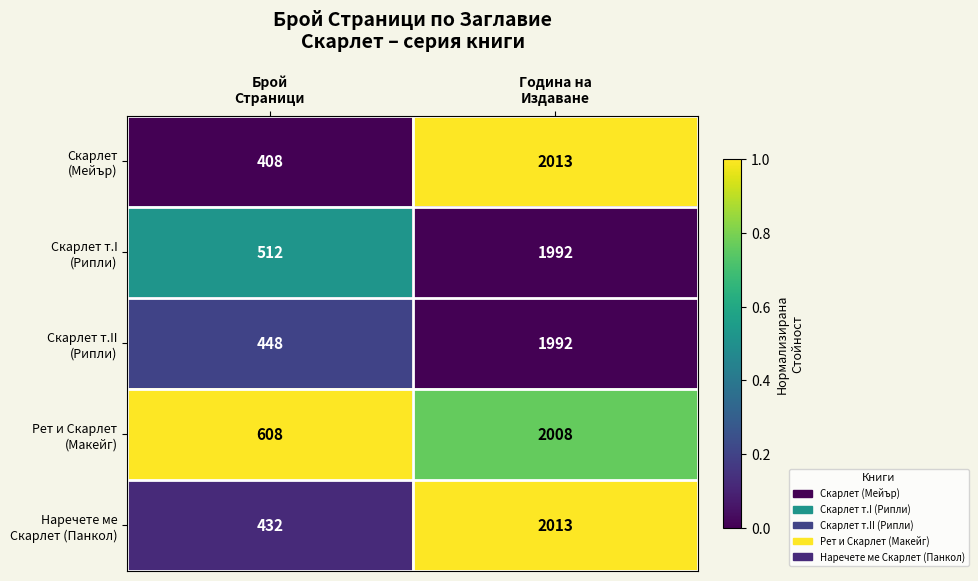

What is the smallest value displayed?

408